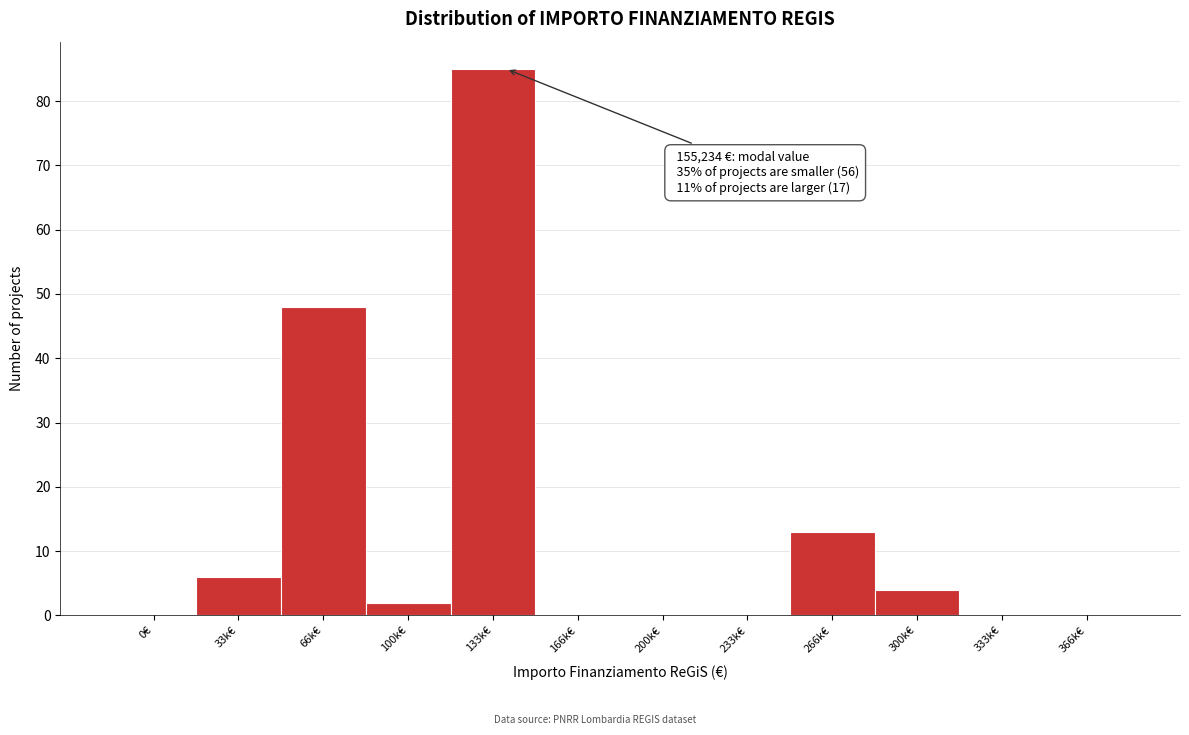

Reading right to left, transcribe all the data shown in this chart.

366k€=0	333k€=0	300k€=4	266k€=13	233k€=0	200k€=0	166k€=0	133k€=85	100k€=2	66k€=48	33k€=6	0€=0